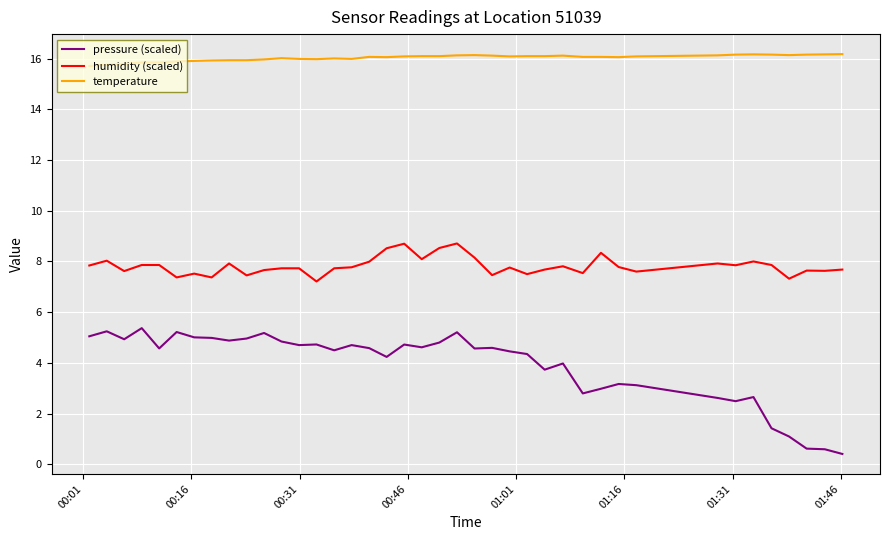

Which series has the largest range (max minus min)?

pressure (scaled)